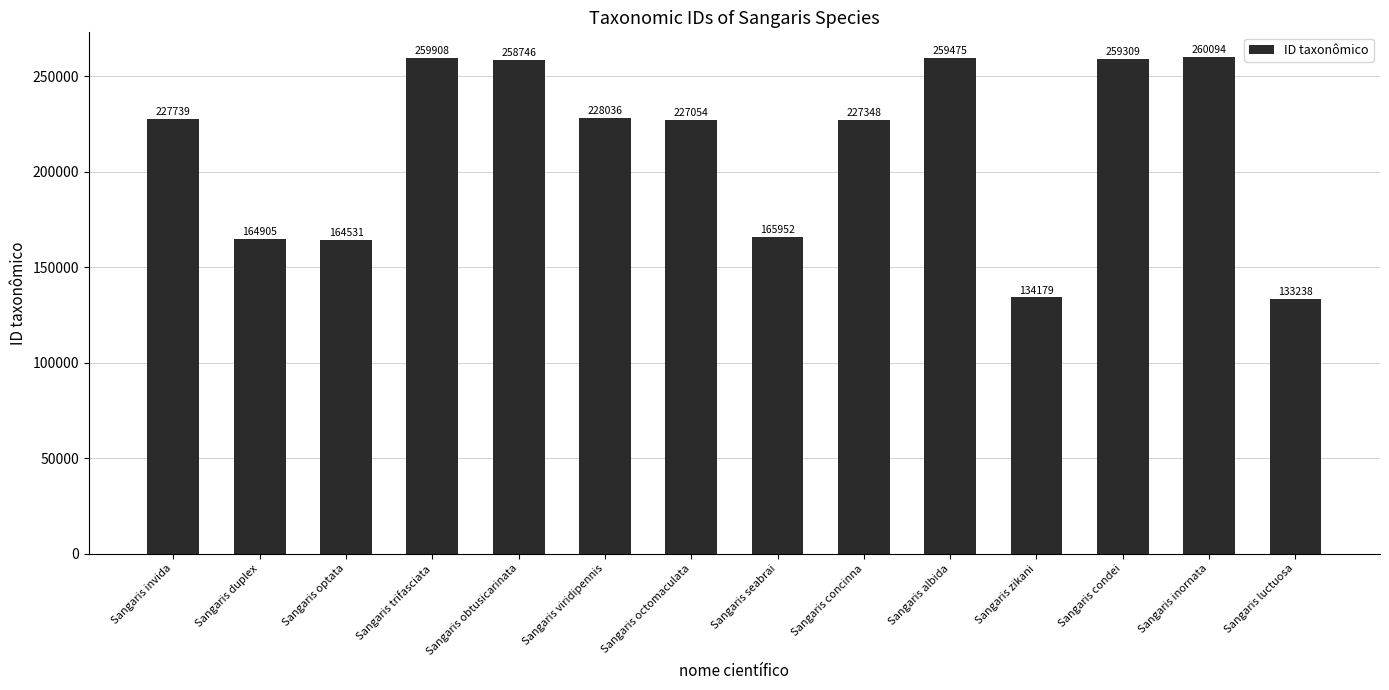

How many values are below 227739?

7